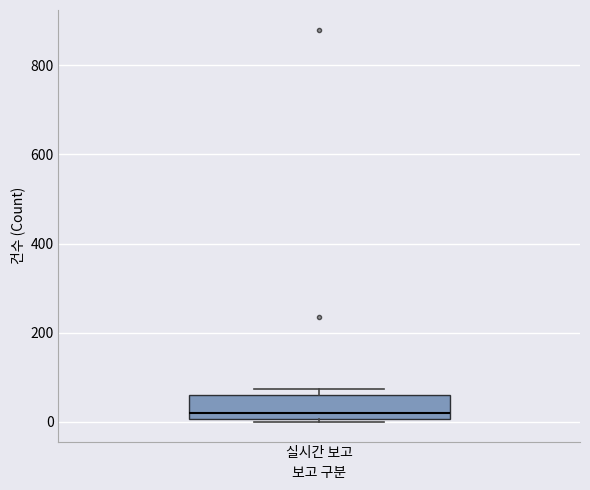

Where does the median line of the box for 실시간 보고 sit on the y-axis? The values are not printed on the chart, so give them approximately, as read against the axis.

20